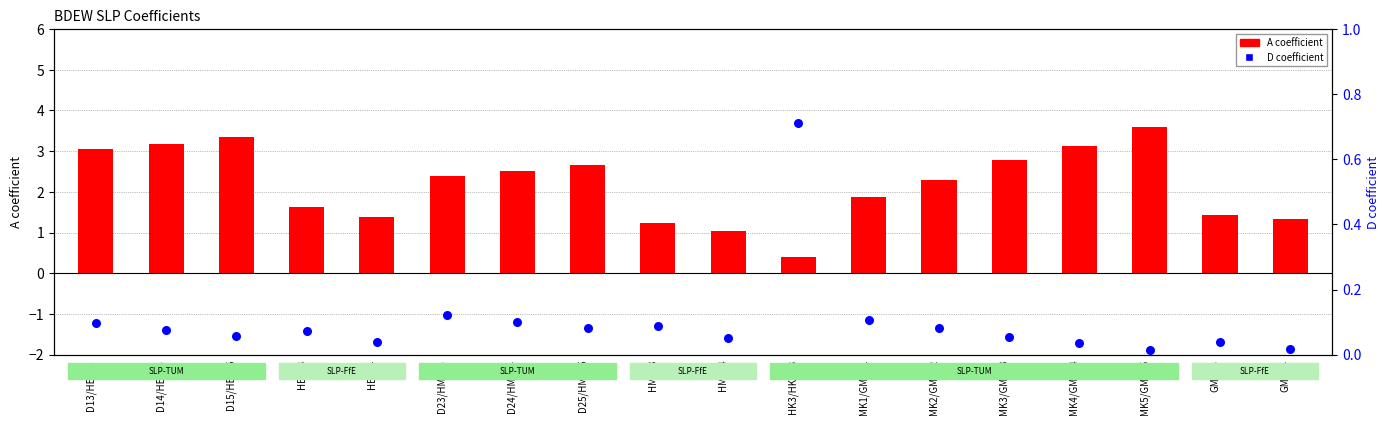

Is the value of A coefficient at HMF33 greater than the value of D coefficient at MK4/GMK04?

Yes